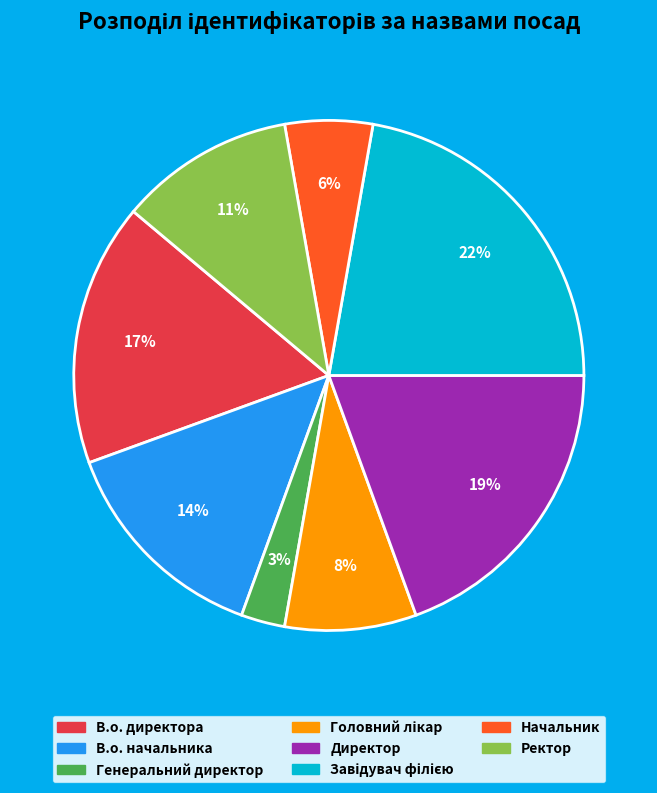

True or false: Ректор accounts for 3% of the total.

False